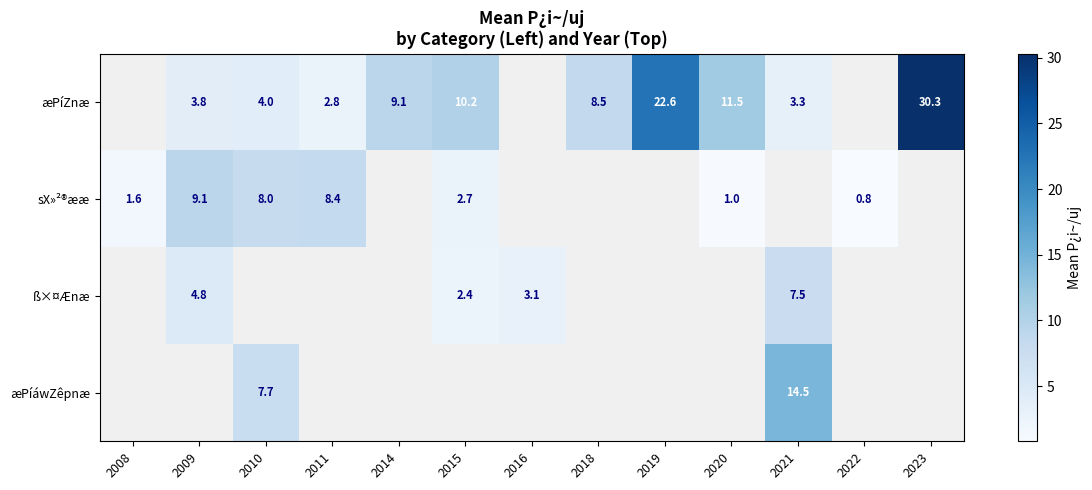

The value of æPíZnæ at 2015 is 4.9. True or false?

False